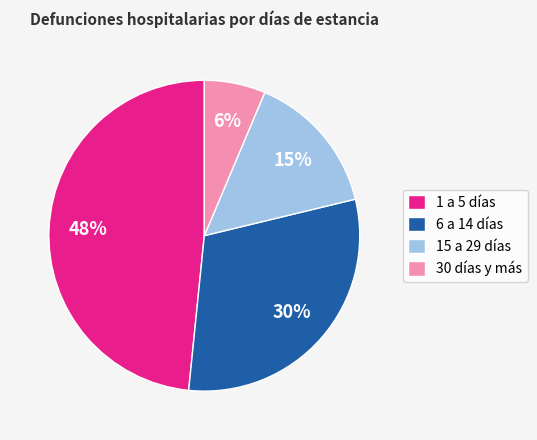

Is the sum of 15 a 29 días and 6 a 14 días greater than half?

No